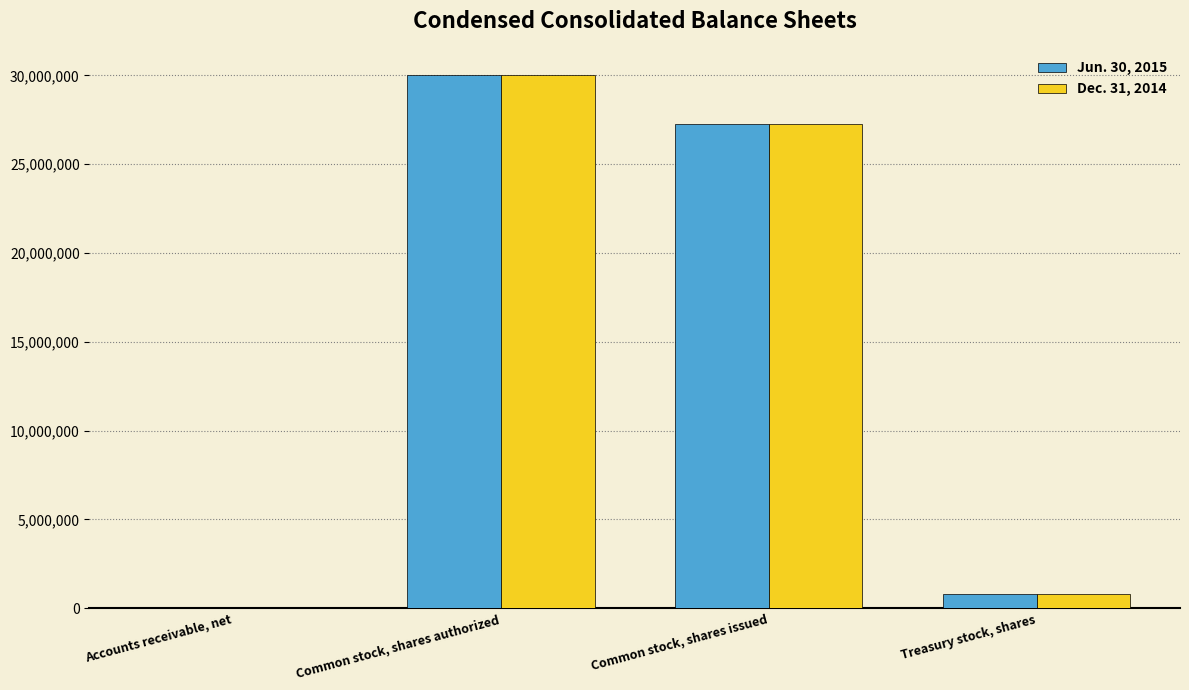

At which category is the sum across all series the highest?

Common stock, shares authorized